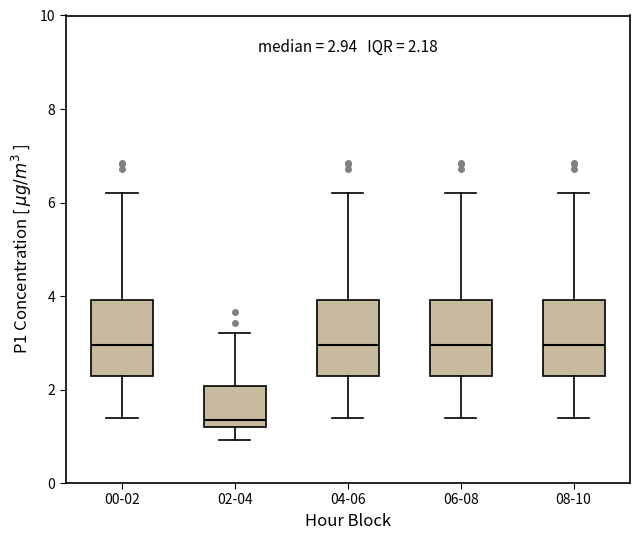

Which box's median line is the lowest?

02-04